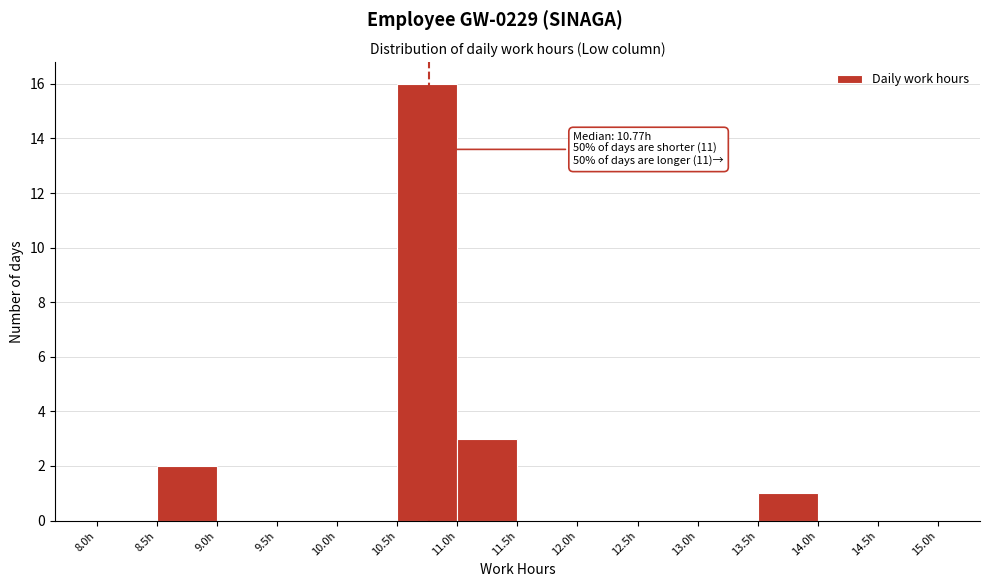

Over which range of the x-axis is the bar tallest?

10.5 to 11.0